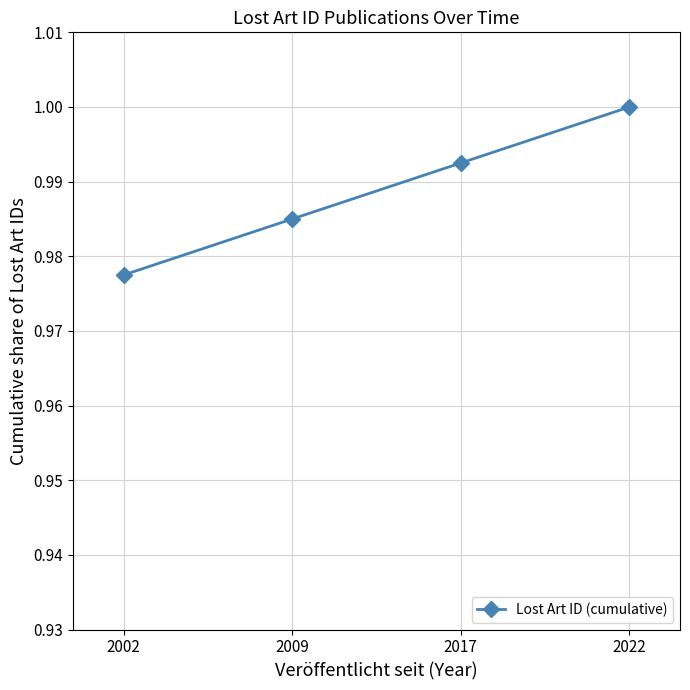

How many lines are shown in the chart?

1